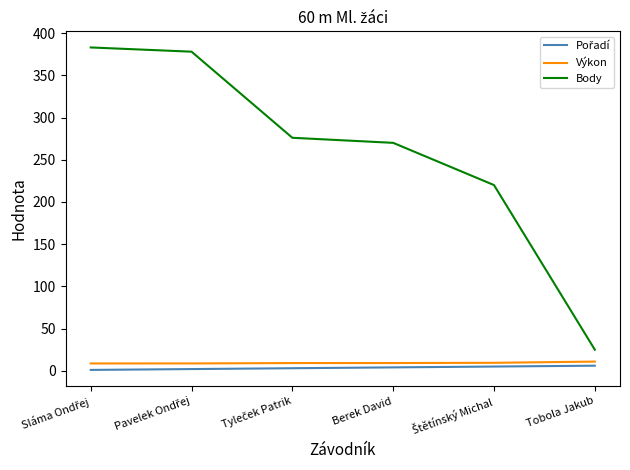

What is the difference between the maximum and second lowest values in the Body series?

163.0